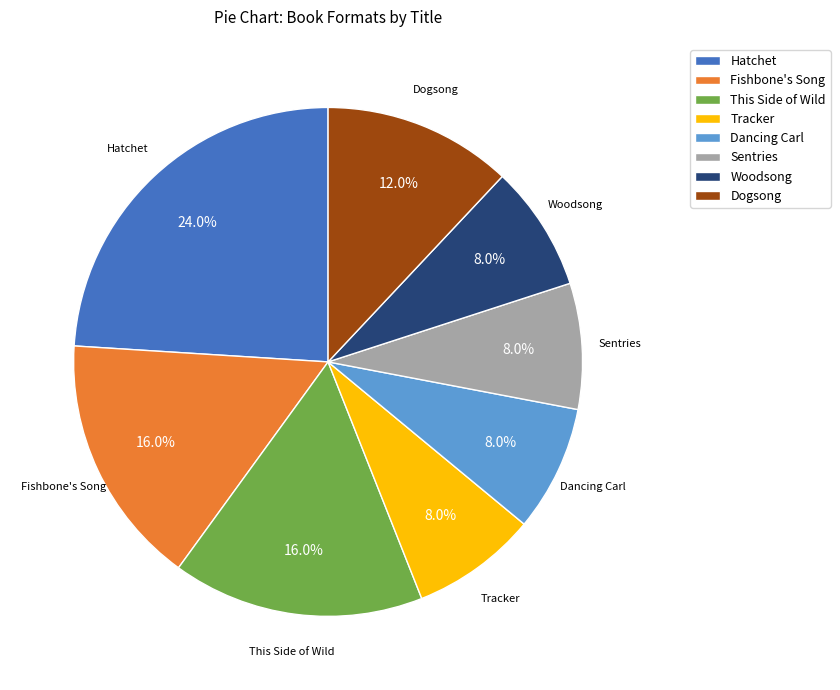

Which slice is the largest?

Hatchet